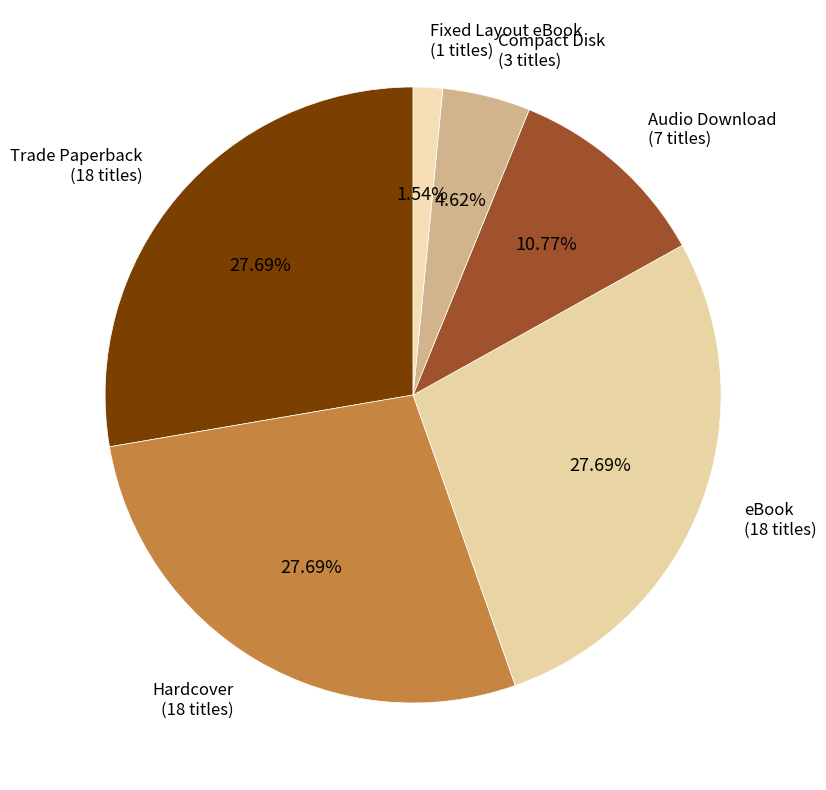

Rank the categories by value from highest to lowest.

Trade Paperback, Hardcover, eBook, Audio Download, Compact Disk, Fixed Layout eBook